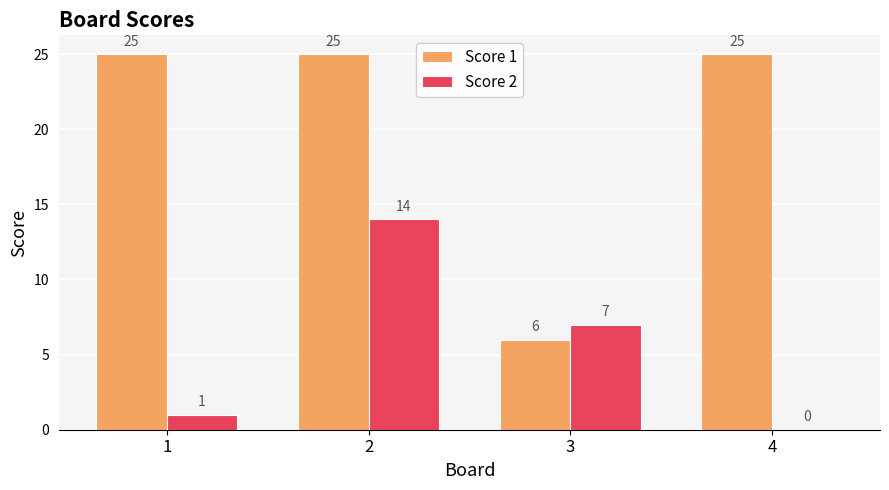

What is the maximum value shown in the chart?

25